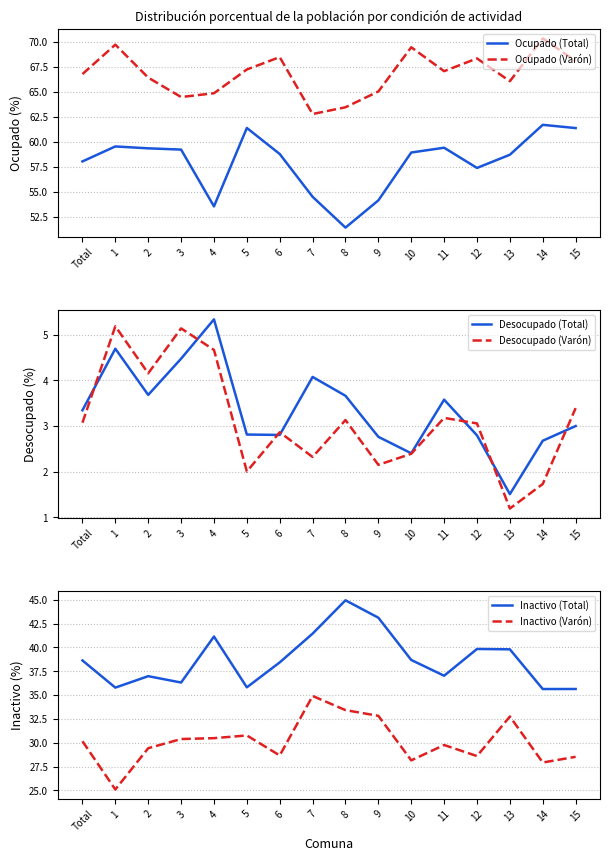

Which series has the largest total across all categories?

Ocupado (Varón)